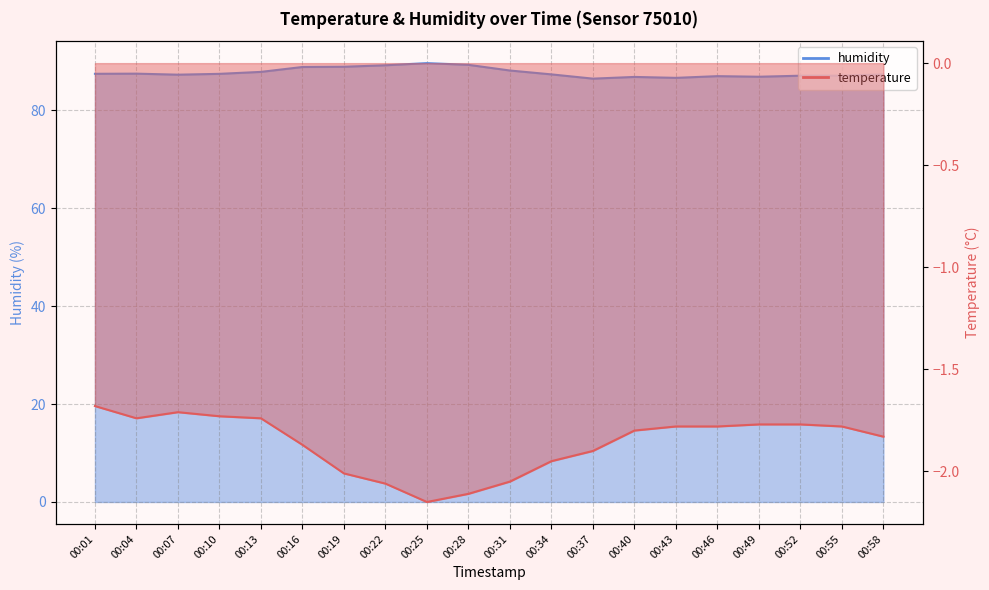

Does the chart have visible grid lines?

Yes